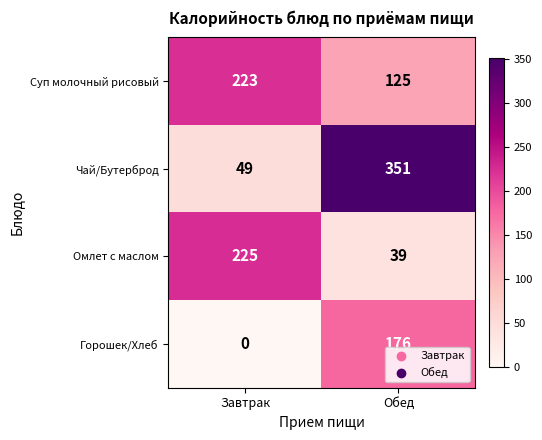

What is the difference between the maximum and minimum values in the Суп молочный рисовый series?

98